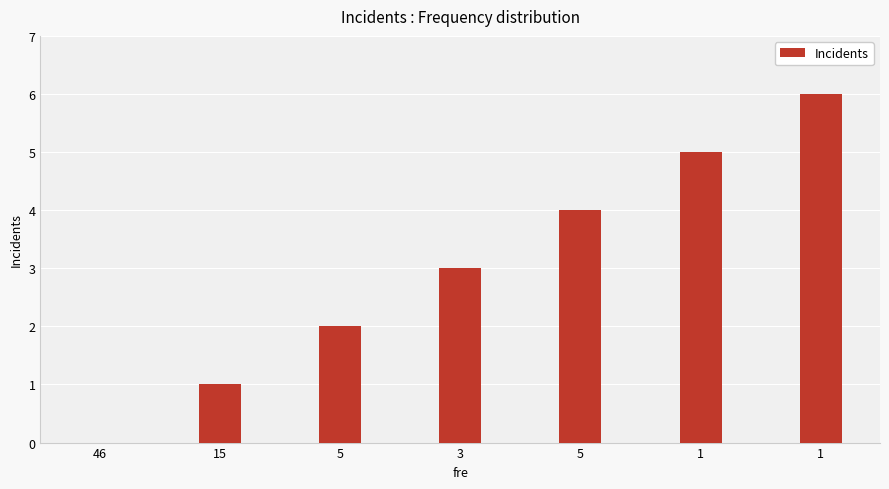

Which has a higher value, 15 or 1?

1